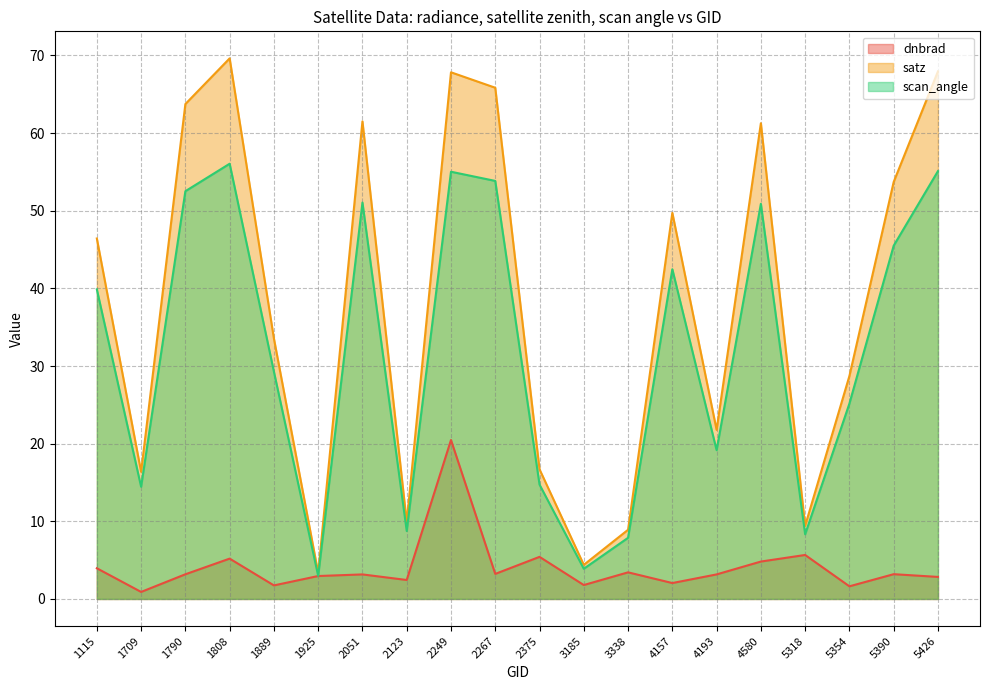

Reading left to right, transcribe all the data shown in this chart.

dnbrad: 1115=4.0	1709=0.9	1790=3.2	1808=5.2	1889=1.7	1925=3.0	2051=3.2	2123=2.4	2249=20.5	2267=3.2	2375=5.4	3185=1.8	3338=3.4	4157=2.0	4193=3.2	4580=4.8	5318=5.7	5354=1.6	5390=3.2	5426=2.8
satz: 1115=46.4	1709=16.4	1790=63.7	1808=69.6	1889=33.5	1925=3.4	2051=61.5	2123=9.9	2249=67.8	2267=65.8	2375=16.7	3185=4.4	3338=8.9	4157=49.7	4193=21.8	4580=61.3	5318=9.4	5354=28.7	5390=53.7	5426=67.9
scan_angle: 1115=39.9	1709=14.4	1790=52.5	1808=56.1	1889=29.3	1925=3.0	2051=51.1	2123=8.7	2249=55.0	2267=53.8	2375=14.7	3185=3.9	3338=7.9	4157=42.5	4193=19.2	4580=50.9	5318=8.3	5354=25.2	5390=45.5	5426=55.1